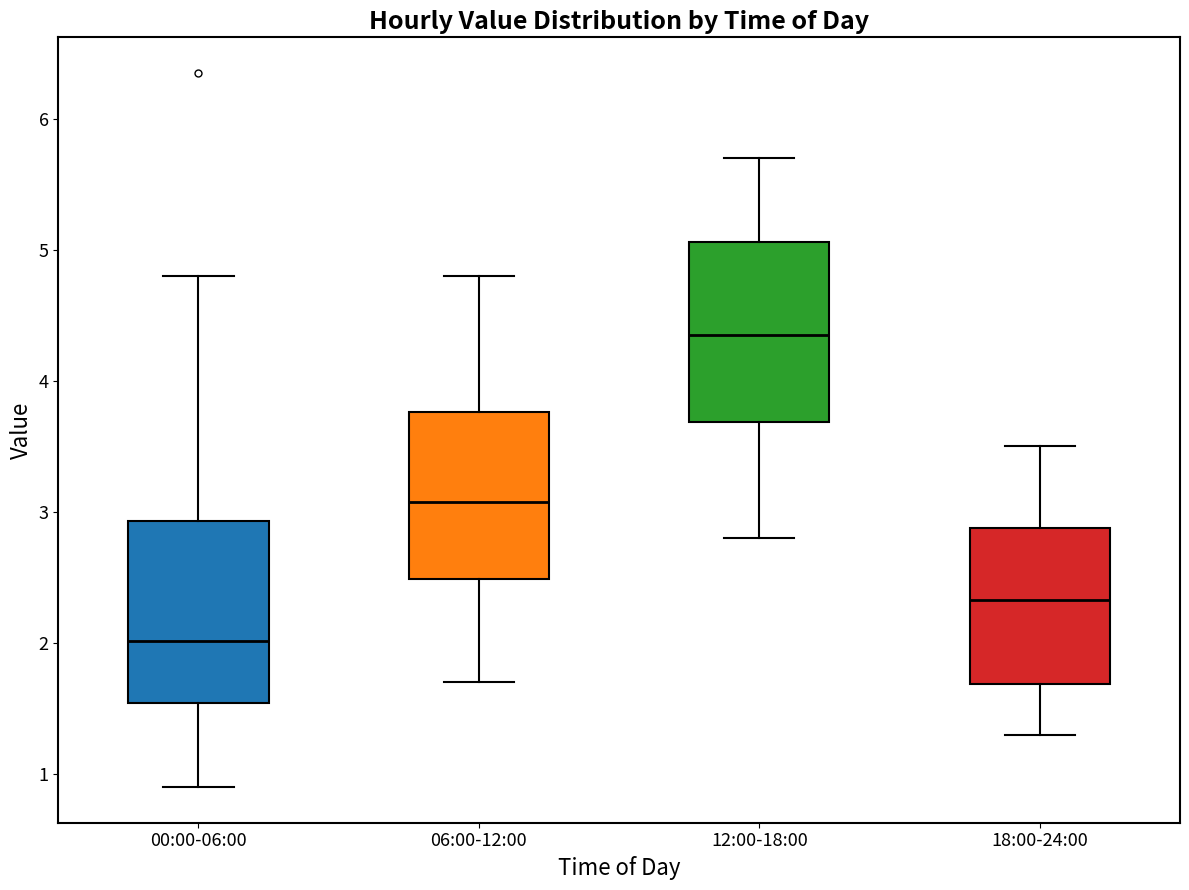

Where does the upper whisker of the box for 12:00-18:00 end on the y-axis? The values are not printed on the chart, so give them approximately, as read against the axis.

5.7